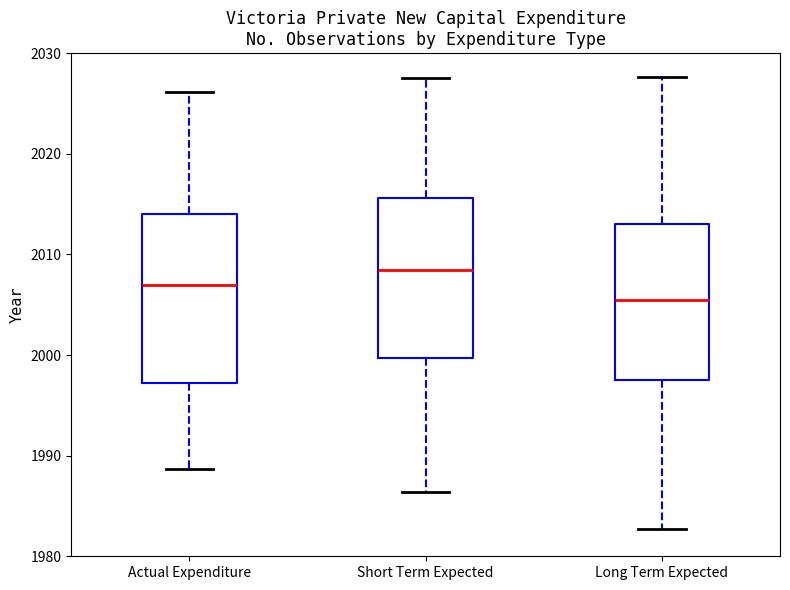

Reading left to right, transcribe this box plot: for each box, give where its median line is, the range the box spans, and where its two whiskers end, as read against the y-axis. The values are not printed on the chart, so give them approximately, as read against the axis.

Actual Expenditure: median 2007, box 1997 to 2014, whiskers 1989 to 2026
Short Term Expected: median 2008, box 2000 to 2016, whiskers 1986 to 2028
Long Term Expected: median 2005, box 1998 to 2013, whiskers 1983 to 2028